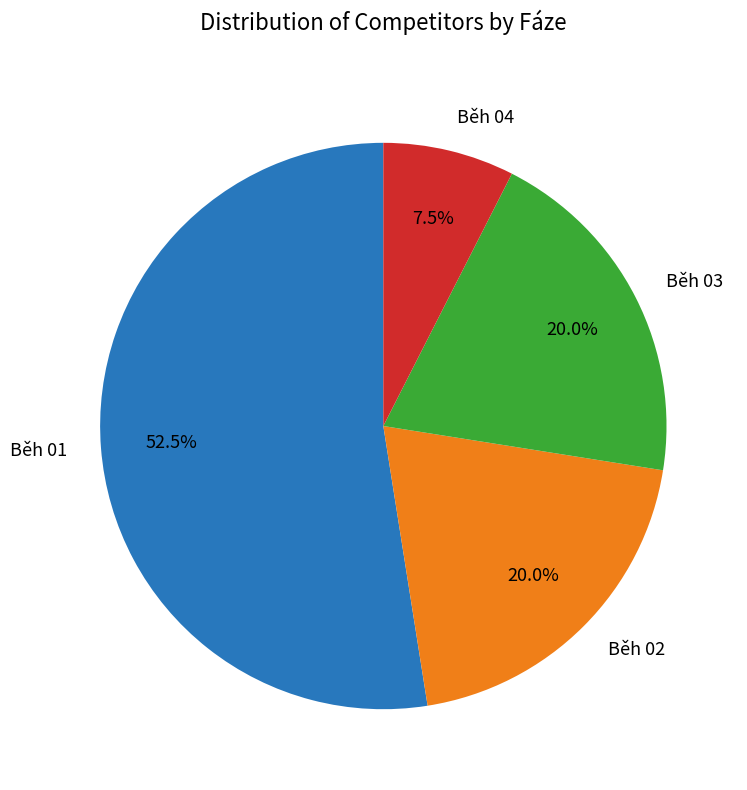

What is the largest slice in the pie chart?

Běh 01